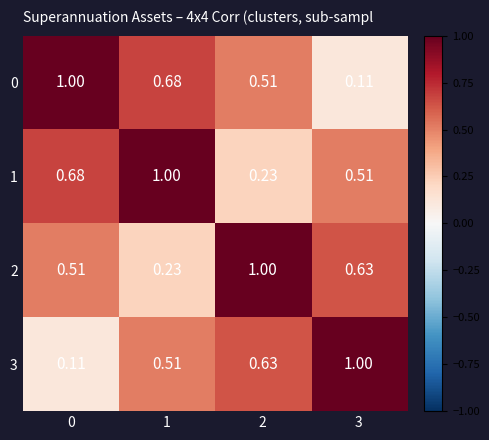

Is the value of 3 at 1 greater than the value of 1 at 1?

No